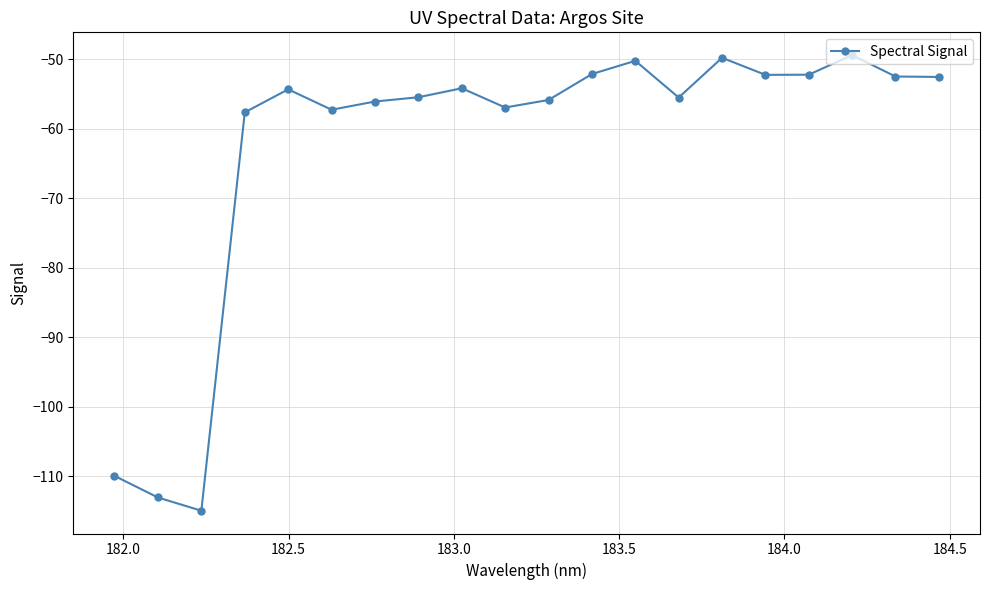

What is the average value?

-62.6